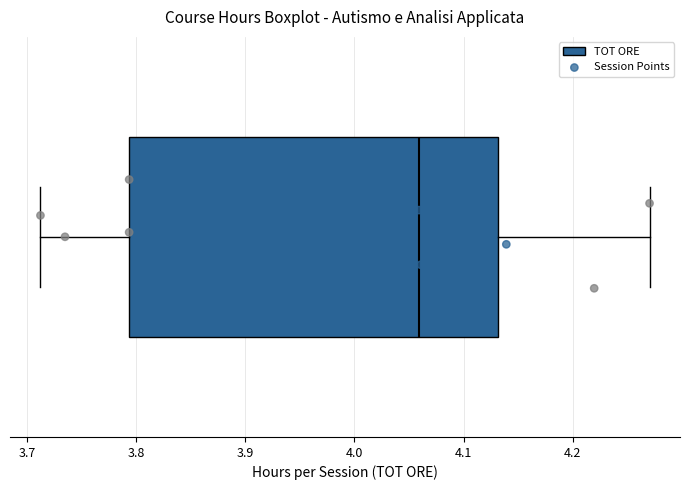

Where does the right whisker of the box end on the x-axis? The values are not printed on the chart, so give them approximately, as read against the axis.

4.27